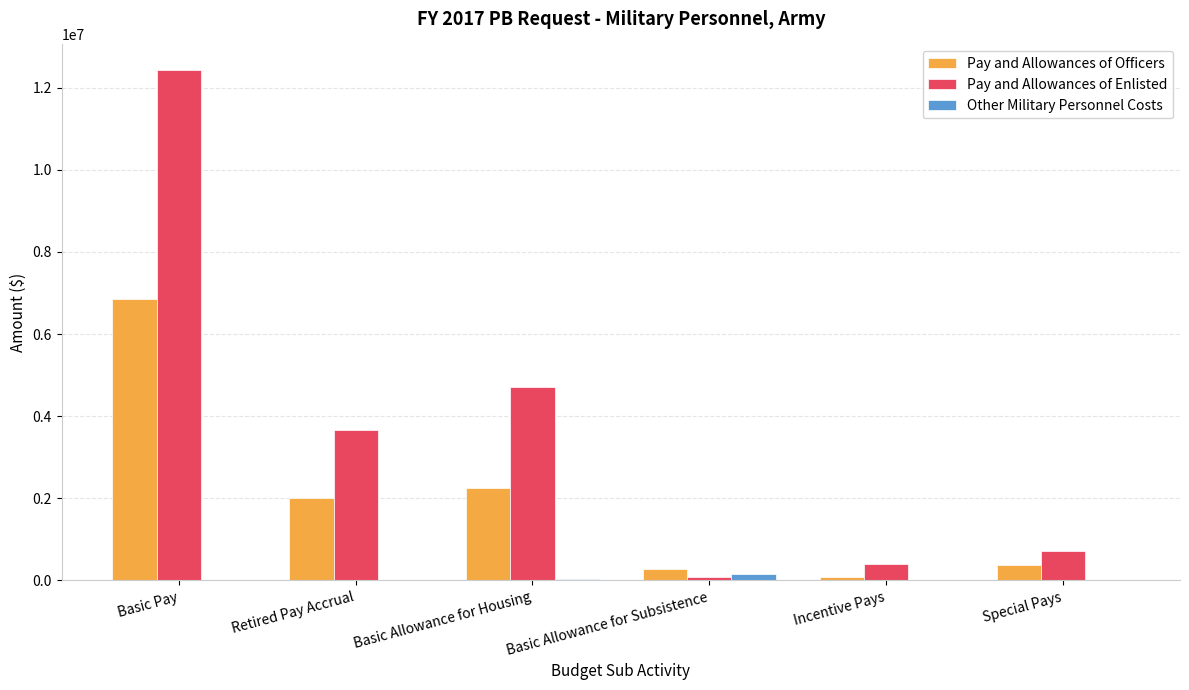

What is the maximum value shown in the chart?

12429886